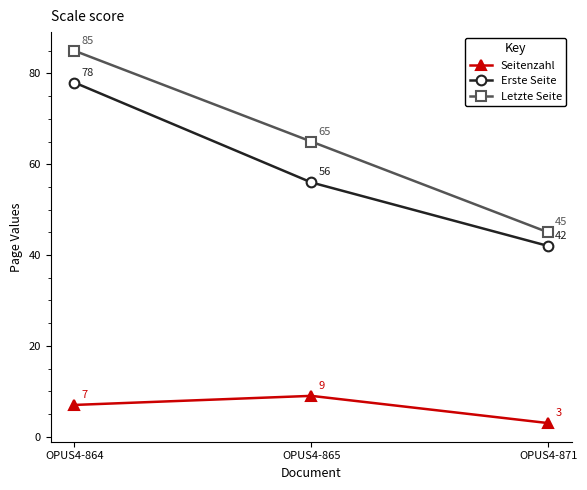

What is the value of the Letzte Seite point at the 1st from the left?

85